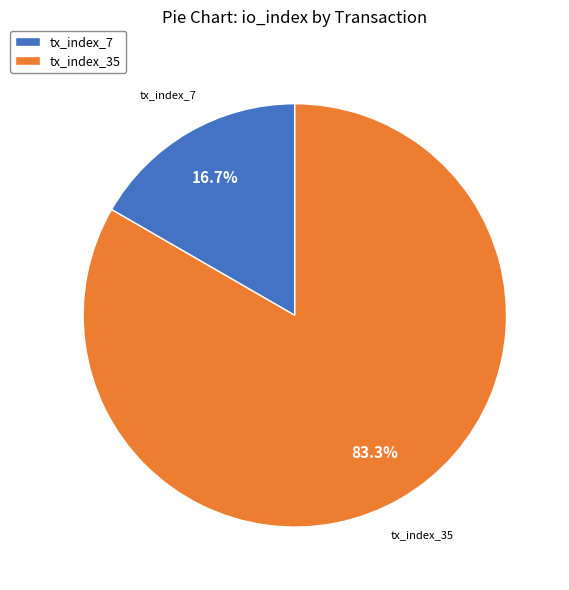

Count the number of slices in the pie.

2